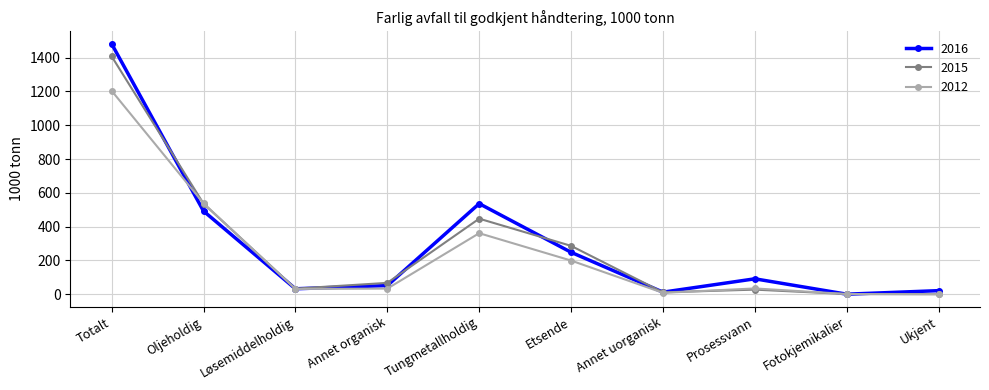

At which category is the sum across all series the highest?

Totalt